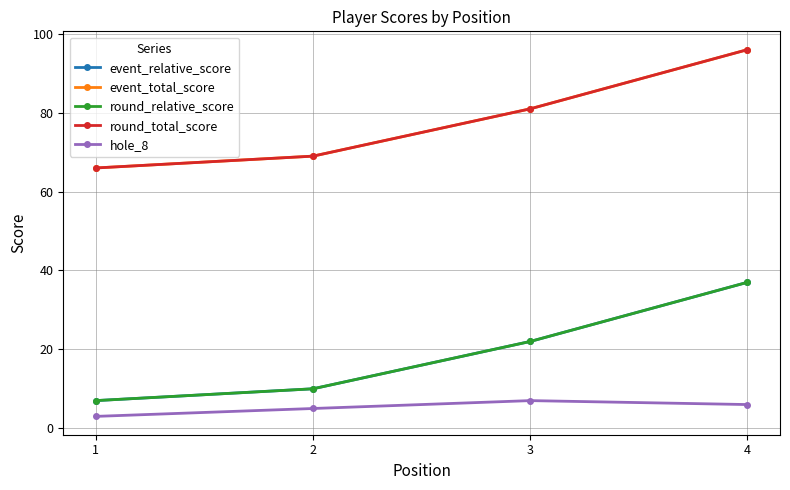

What is the value of the round_relative_score point at the 4th from the left?

37